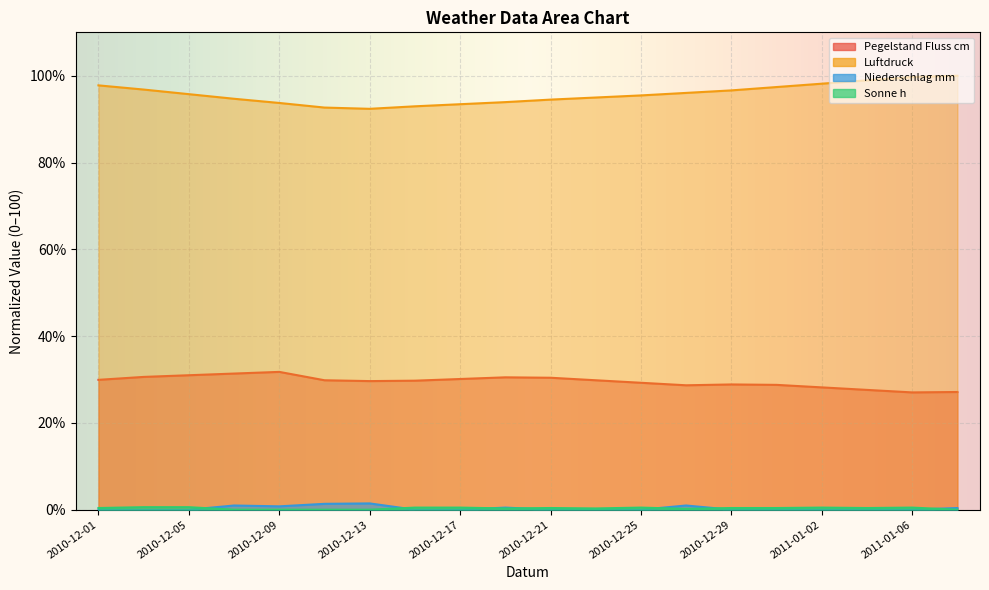

What is the average value of the Niederschlag mm series?

0.3